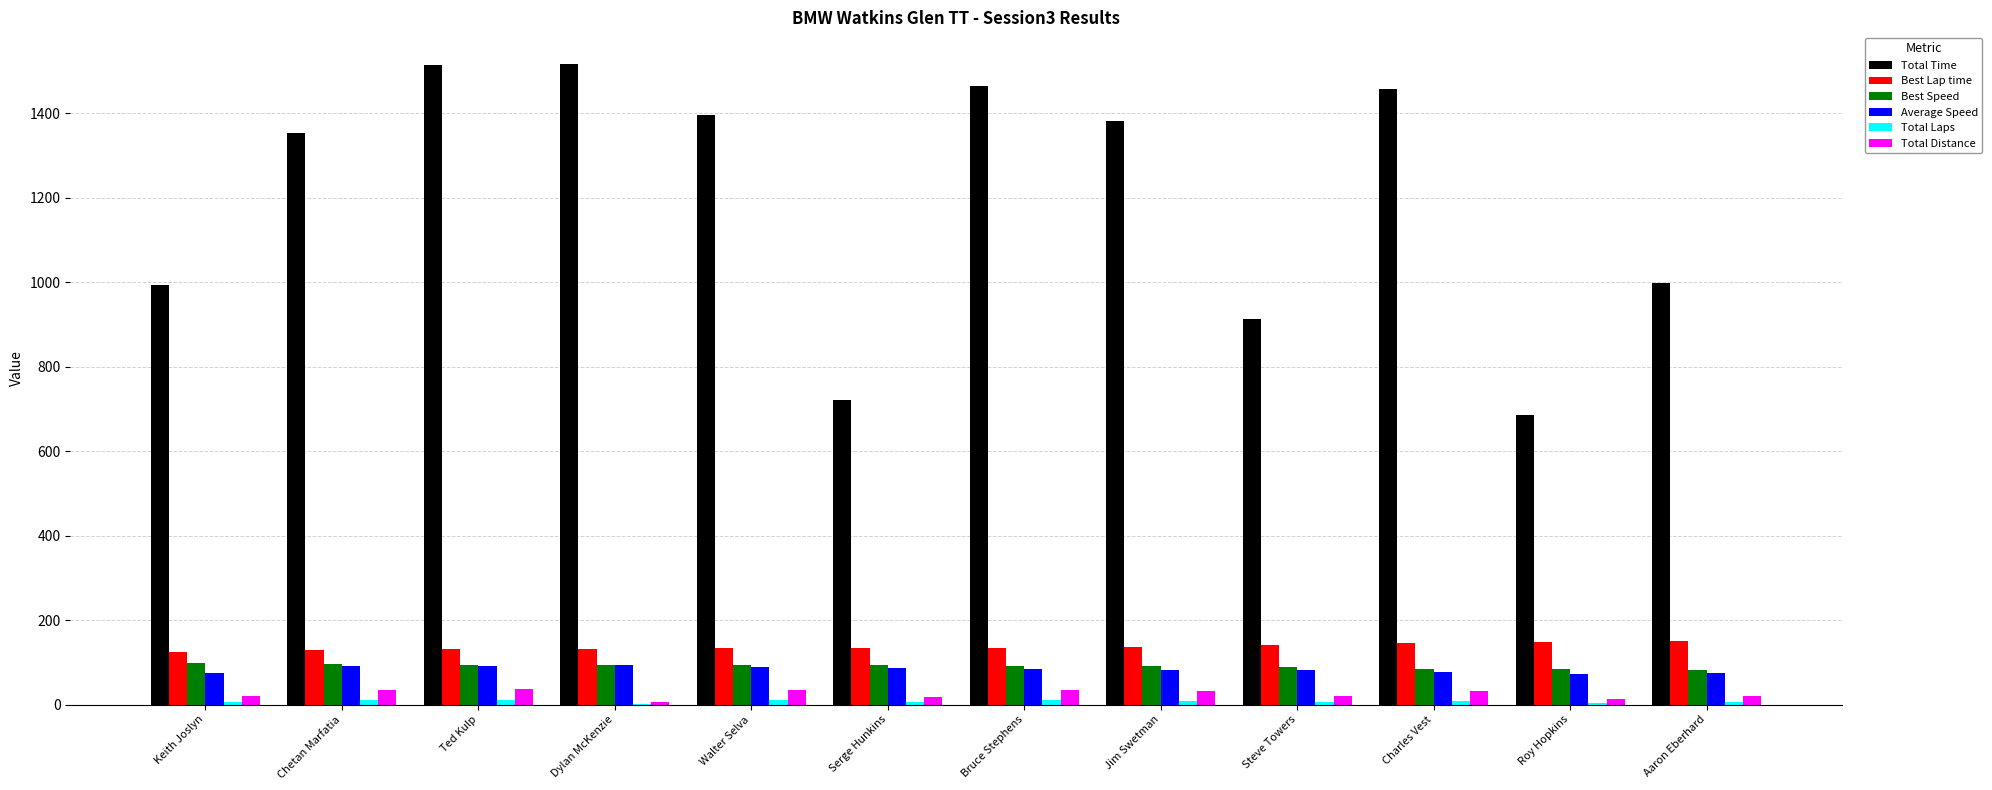

Between Keith Joslyn and Roy Hopkins, which series saw the biggest shift?

Total Time